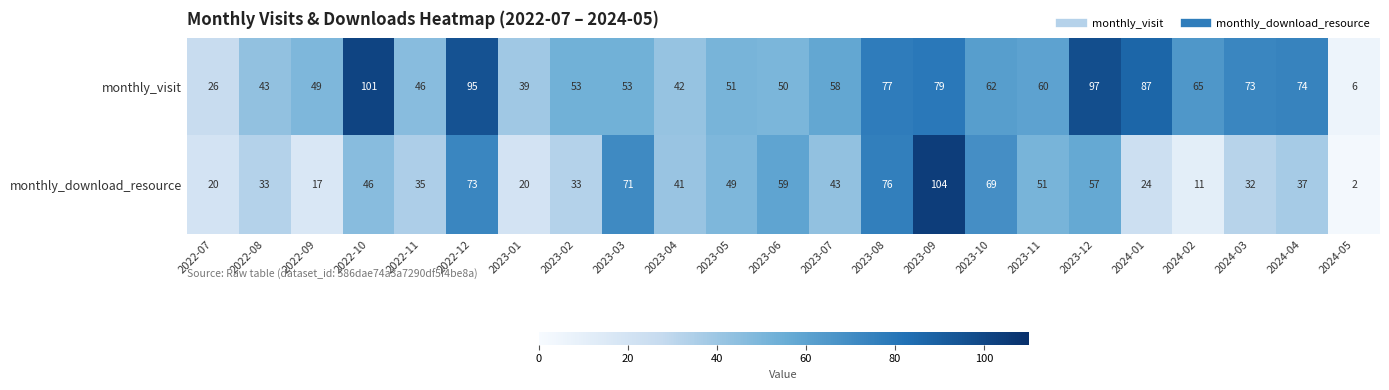

What is the total value across all series at 2022-12?

168